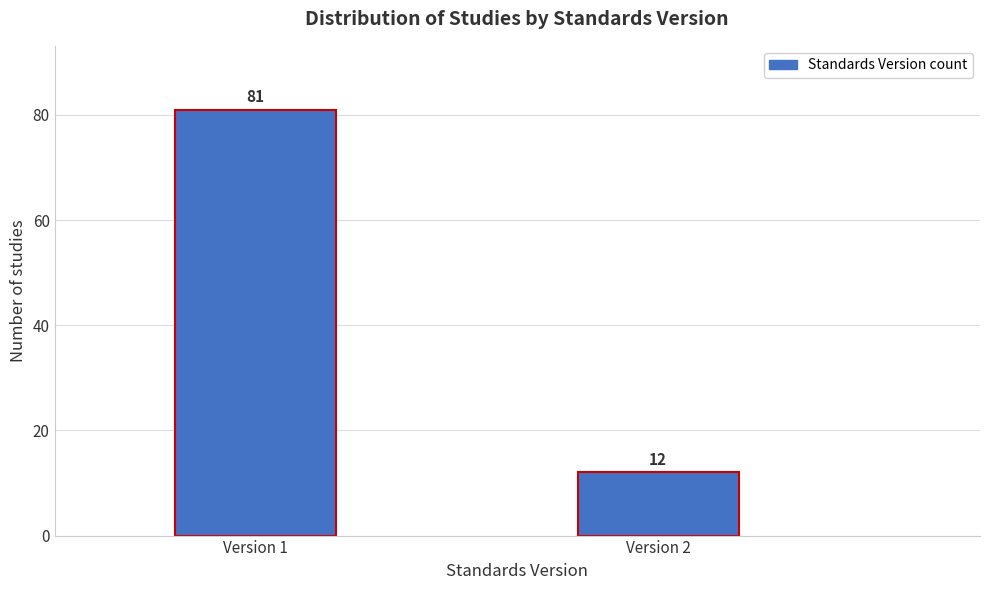

Reading right to left, list all the values displayed in this chart.

12	81